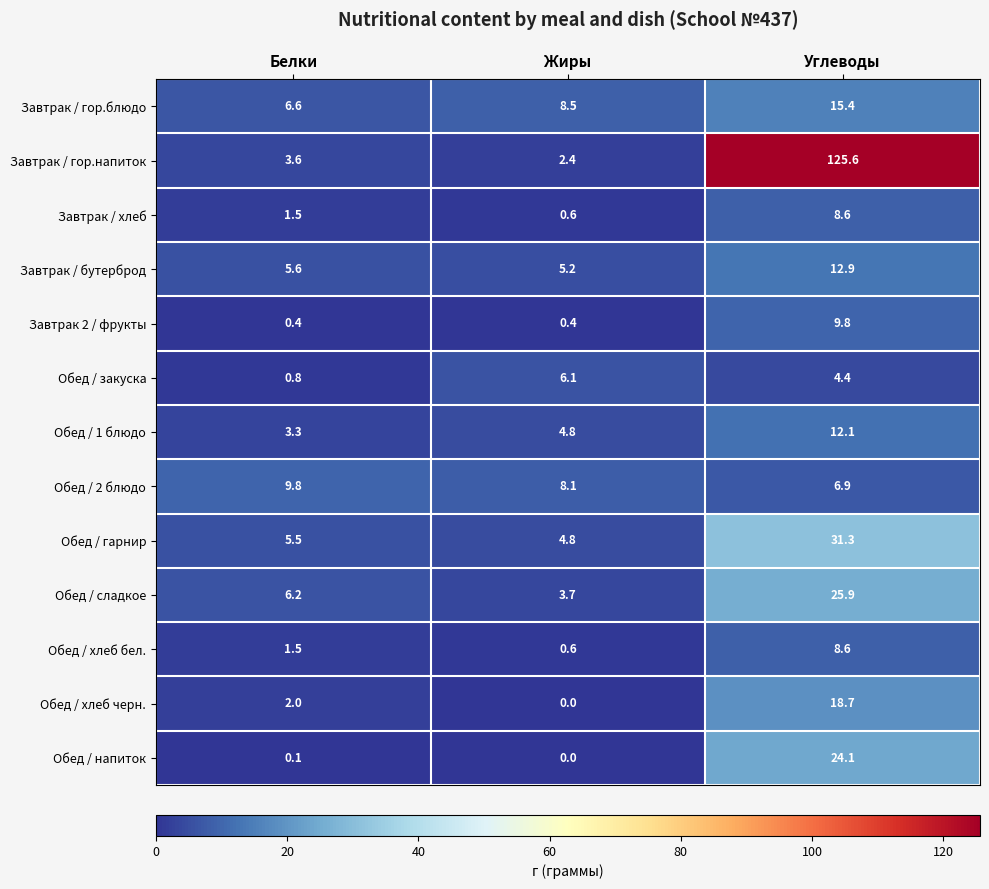

What is the difference between the Обед / 2 блюдо values at Жиры and Углеводы?

1.2